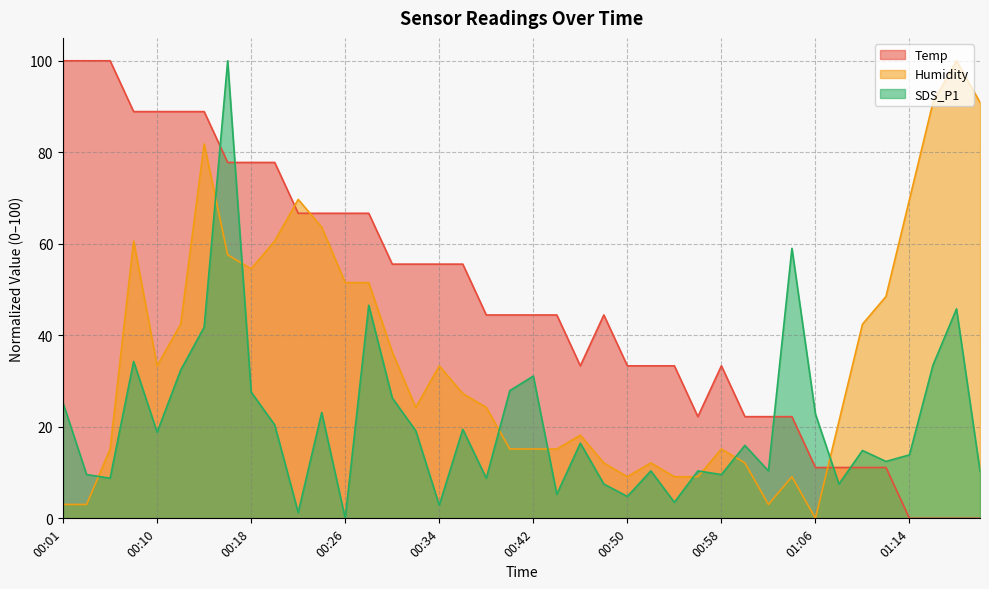

At 00:54, list the series in order from smallest to largest.

SDS_P1, Humidity, Temp